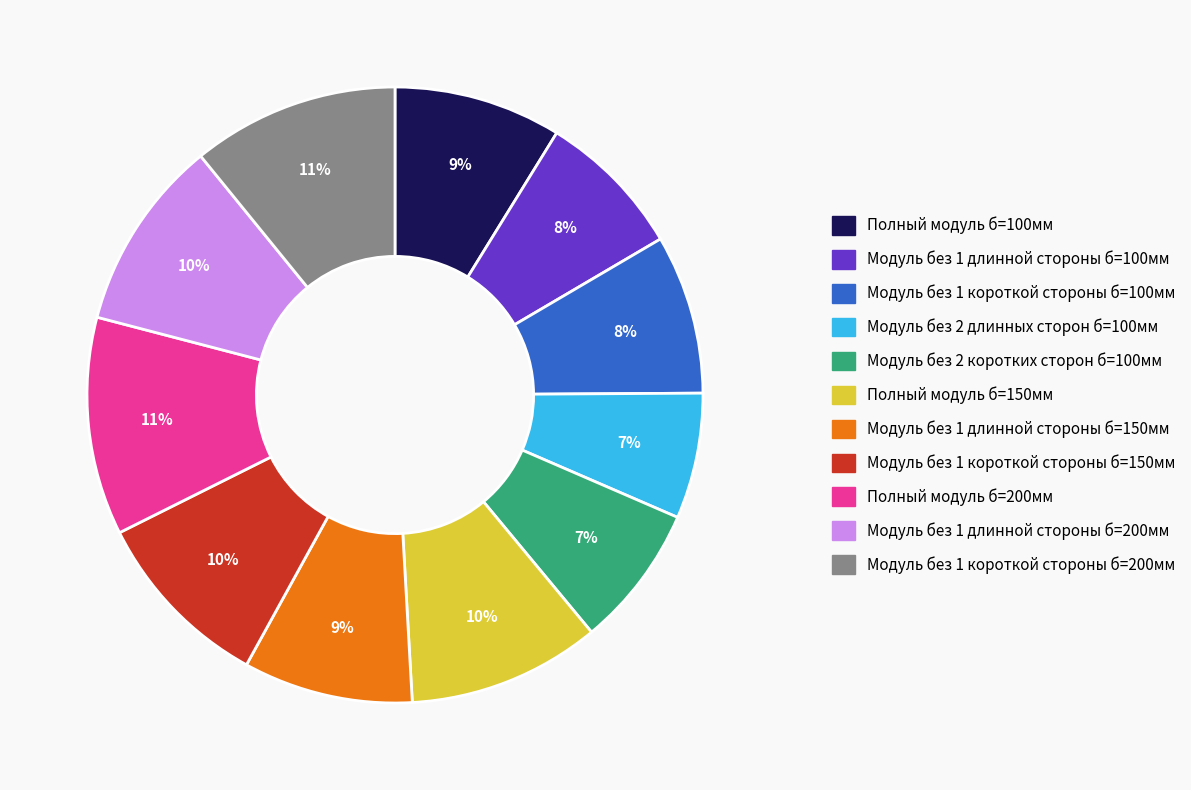

Between Модуль без 1 длинной стороны б=100мм and Полный модуль б=200мм, which is larger?

Полный модуль б=200мм